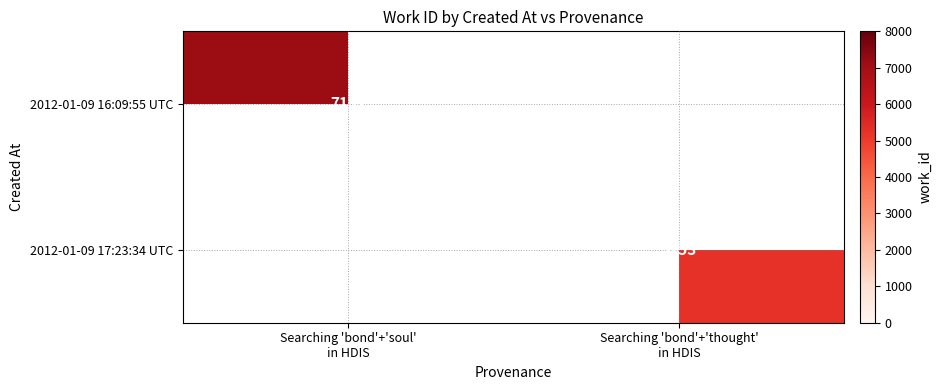

Count the number of data series in this chart.

2